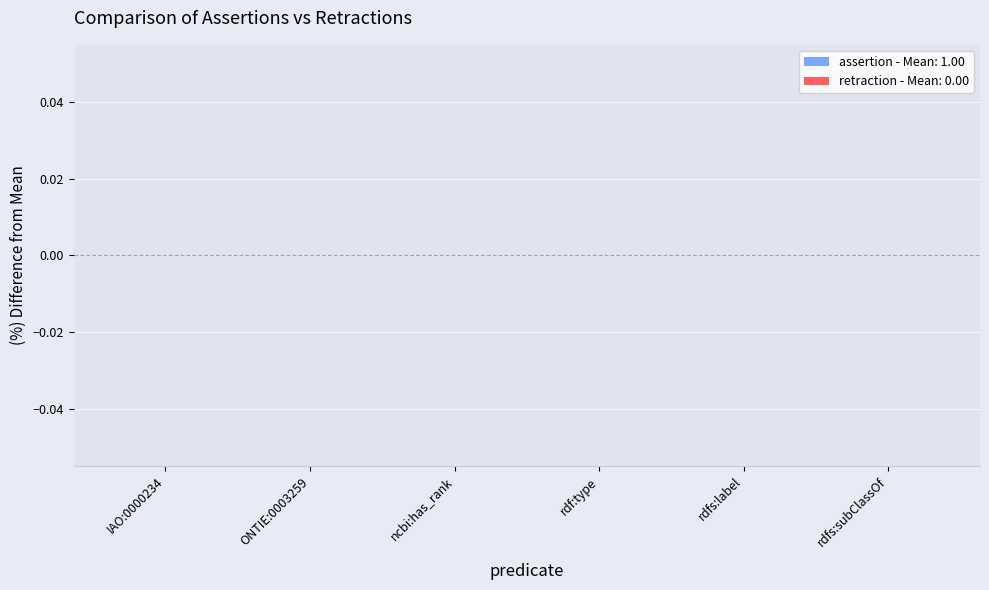

Which category has the lowest value in the retraction series?

IAO:0000234